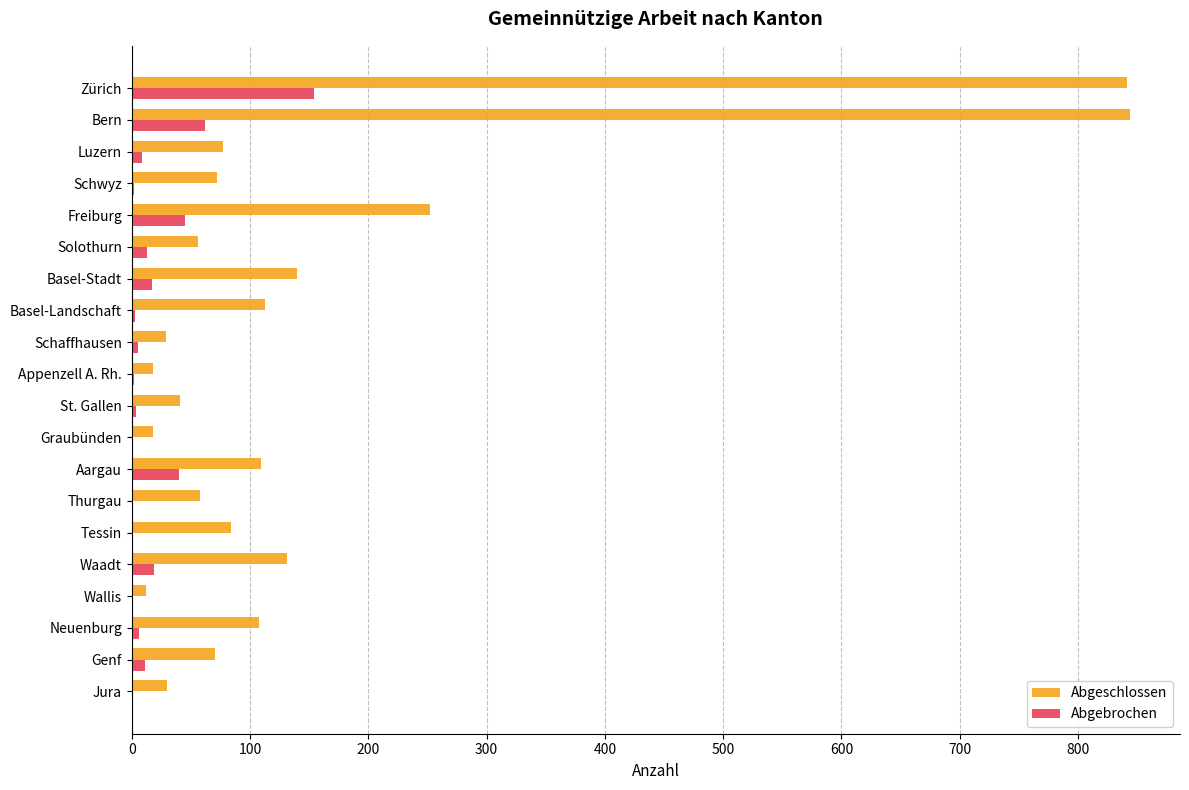

What is the sum of all Abgeschlossen values?

3103